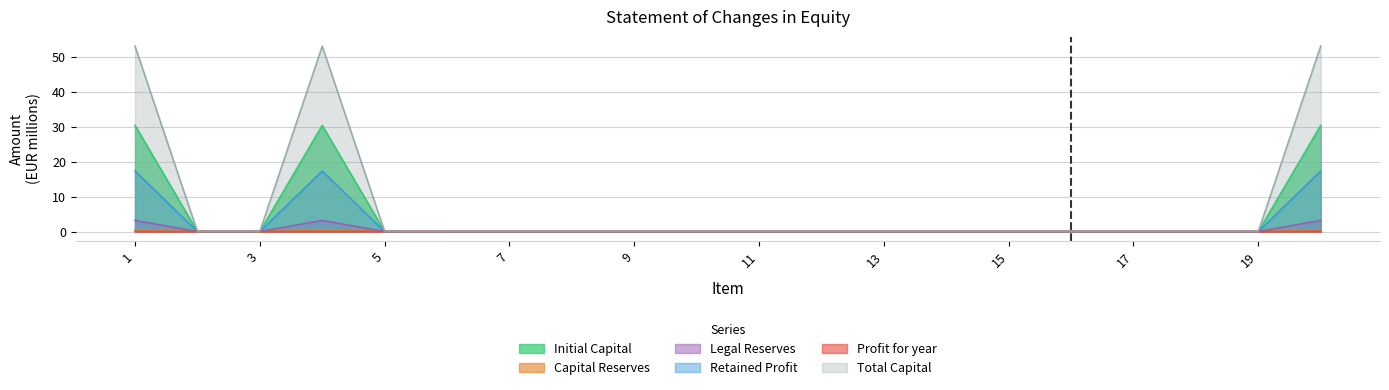

How many interior local peaks does the Initial Capital series have?

1